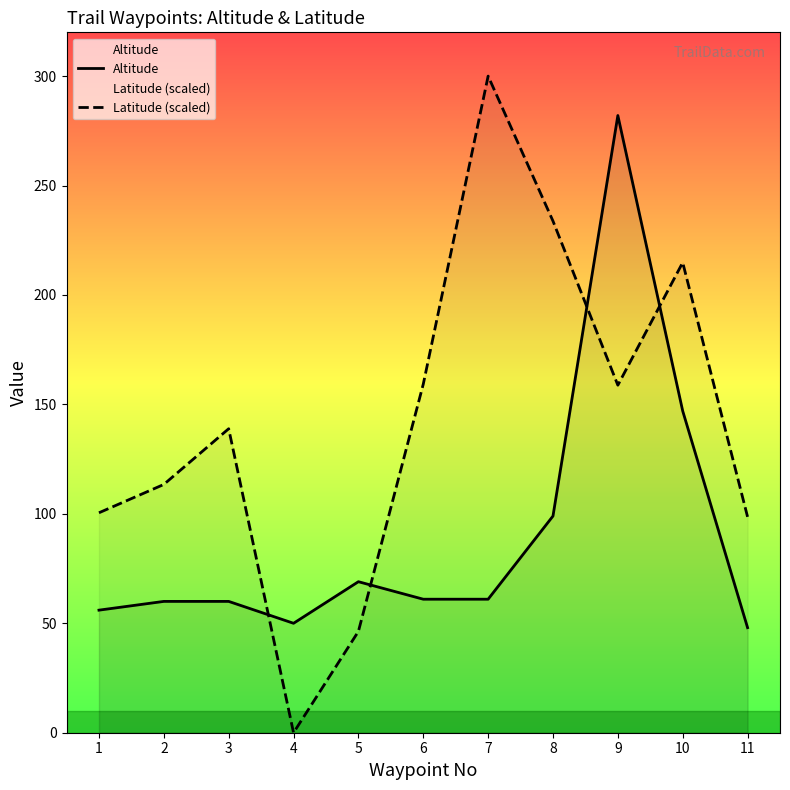

What is the maximum value shown in the chart?

300.0